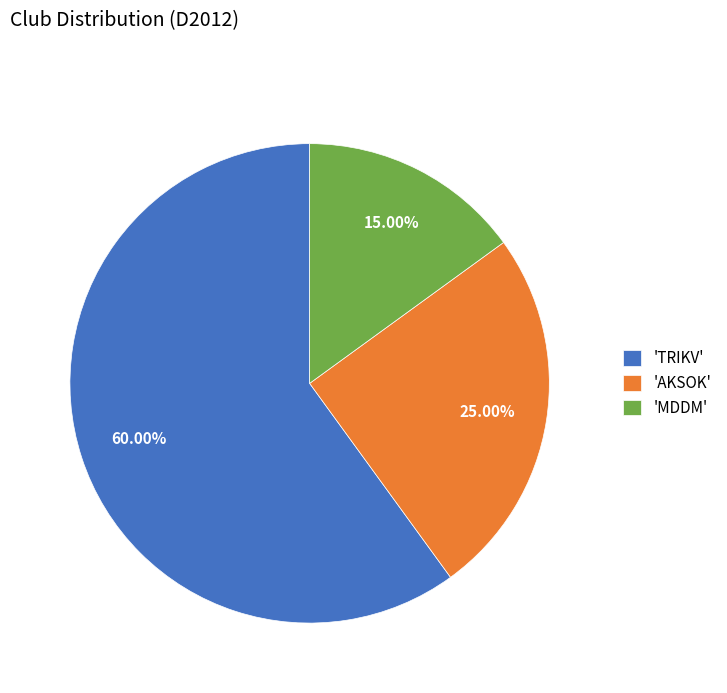

Do 'MDDM' and 'AKSOK' together represent more than half of the pie?

No